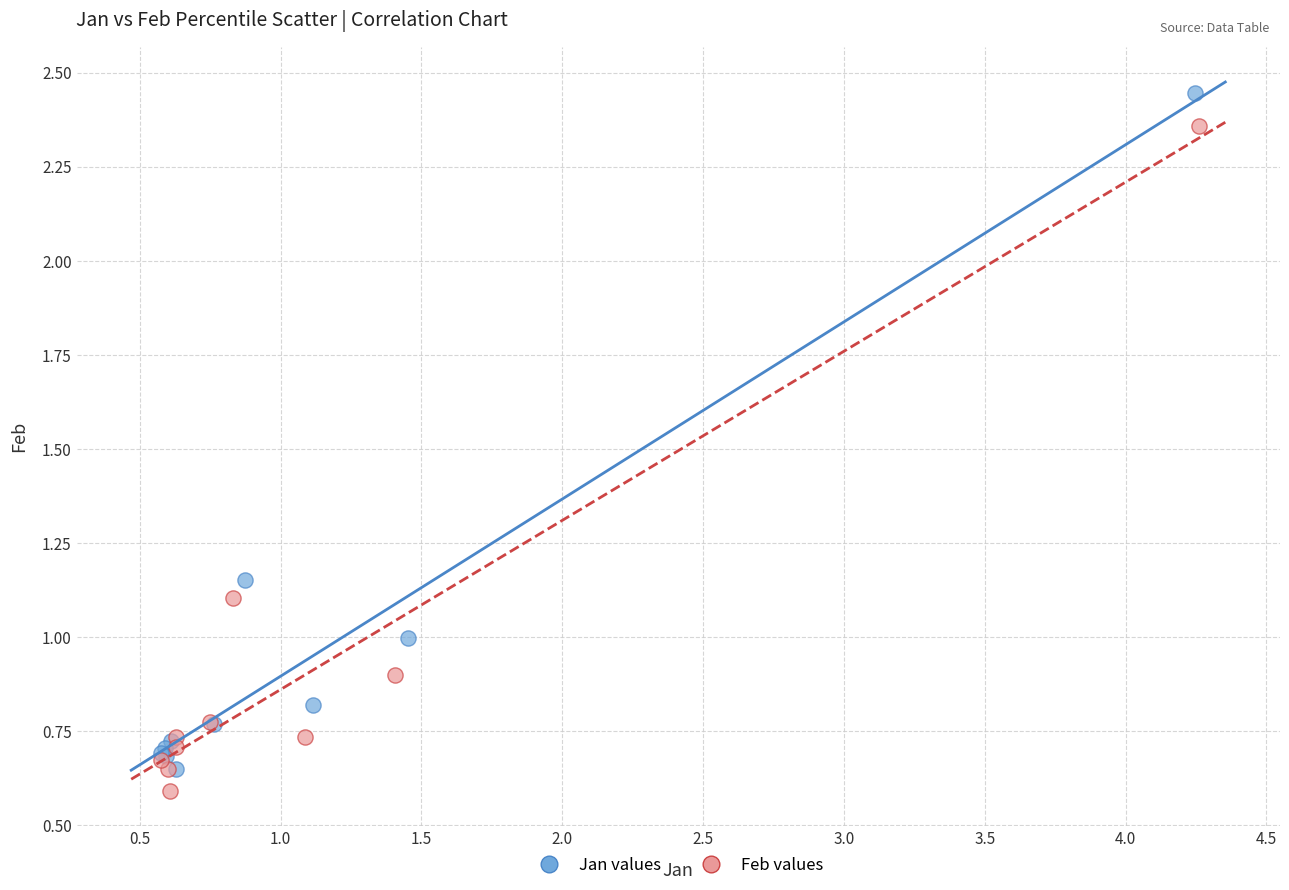

What are all the series names shown in the legend?

Jan values, Feb values